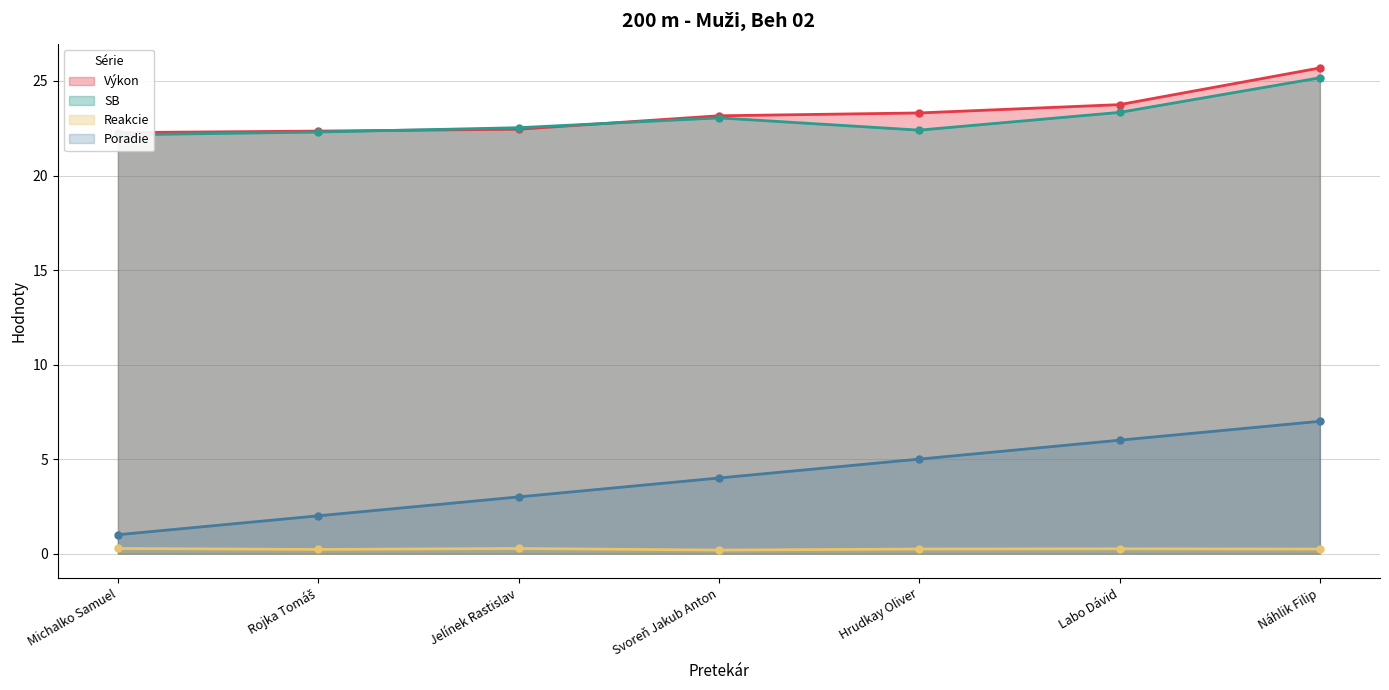

What is the total value across all series at Svoreň Jakub Anton?

50.4